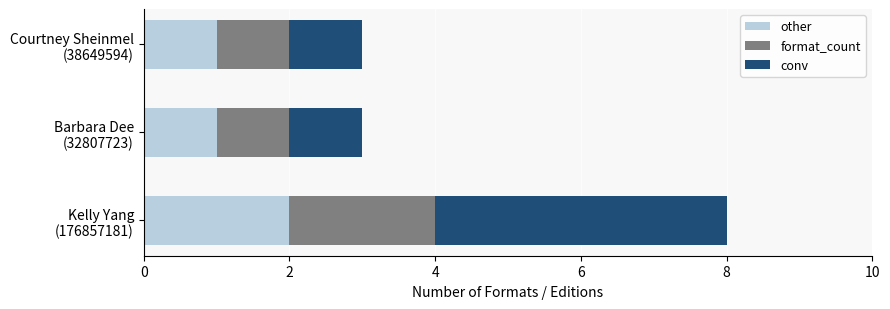

Count the other values in the range 1 to 2.

3